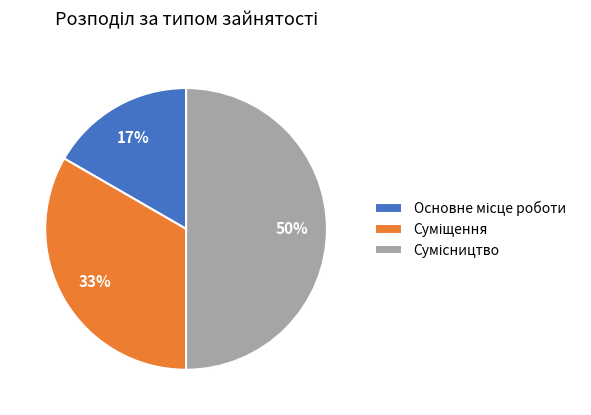

To the nearest percent, what is the average slice percentage?

33%